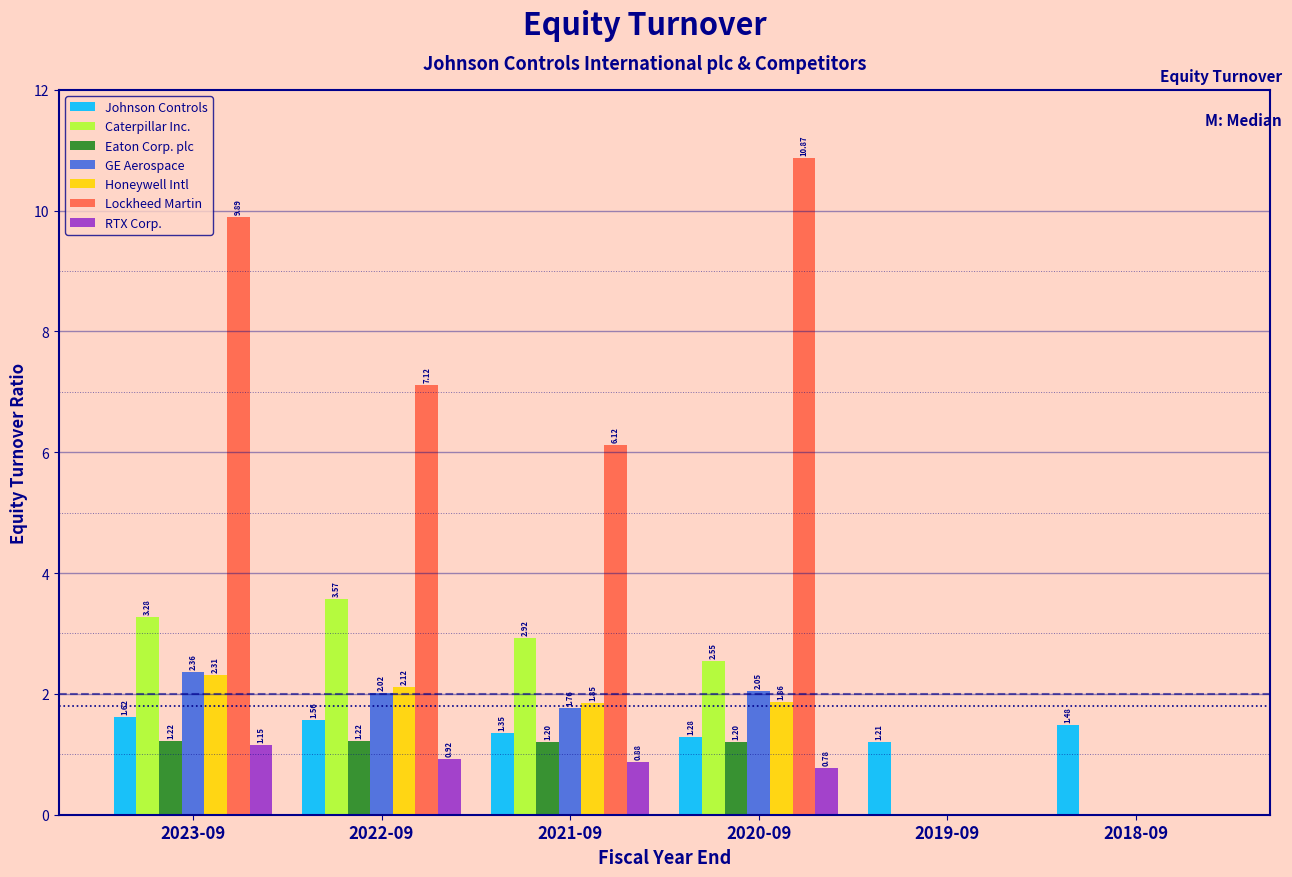

Between 2023-09 and 2022-09, which series saw the biggest shift?

Lockheed Martin